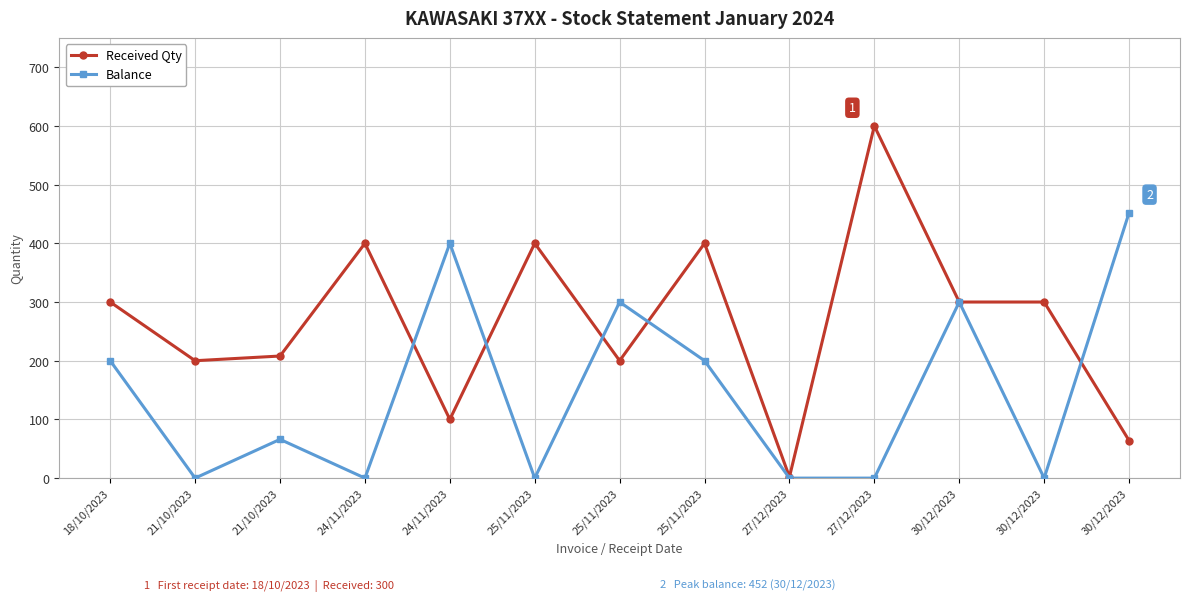

How many data points does each series have?

13